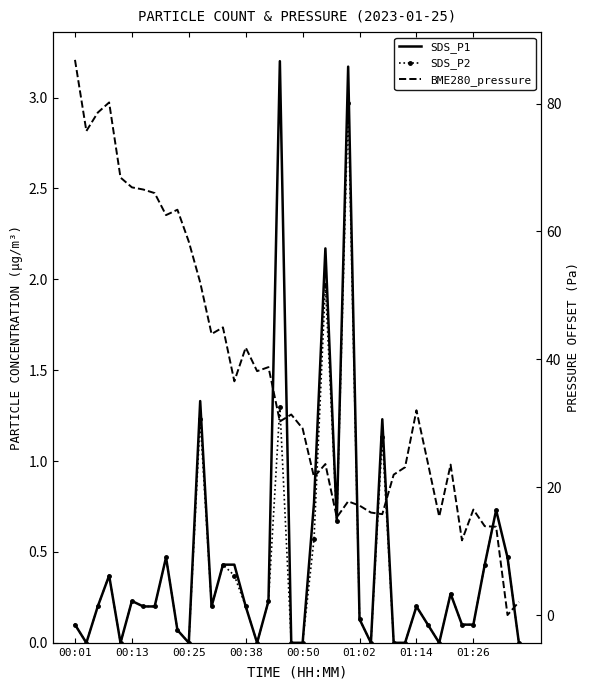

Which series has the largest range (max minus min)?

BME280_pressure